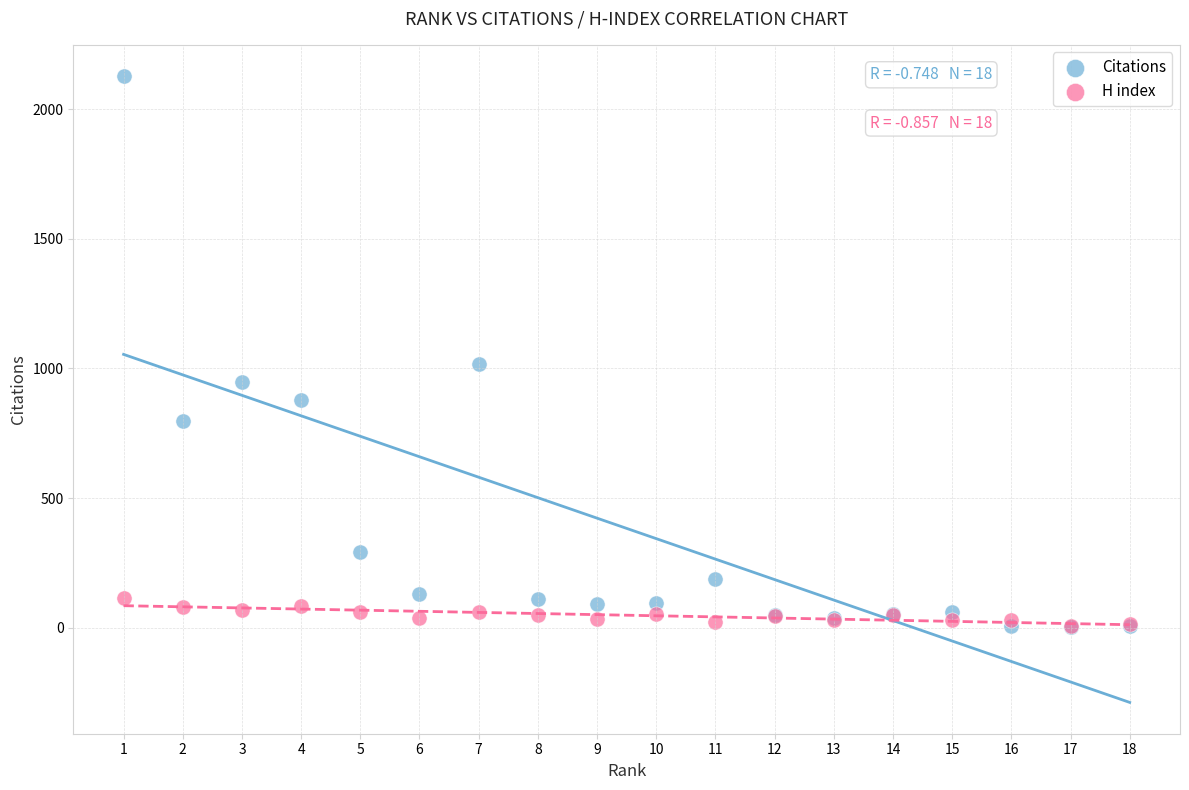

Across all series, what Y value is closest to 1065?

1018